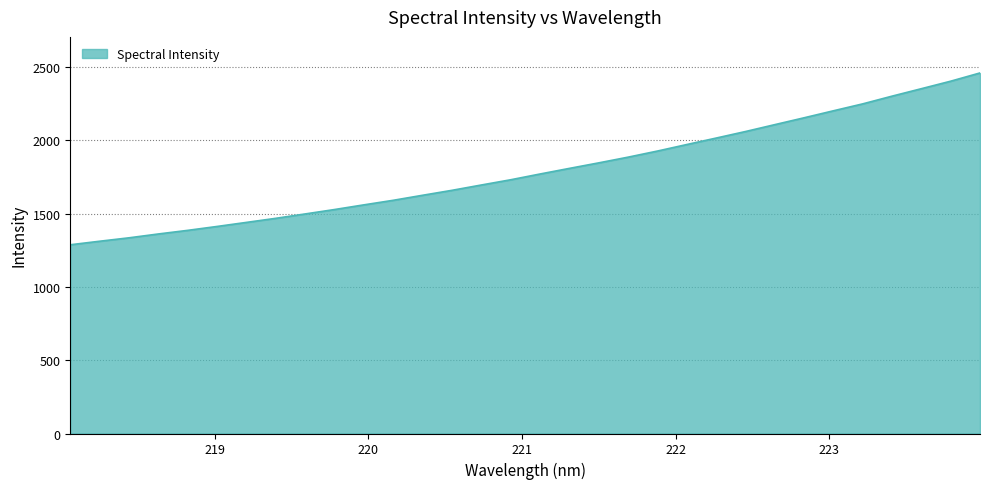

What is the minimum value shown in the chart?

1288.2